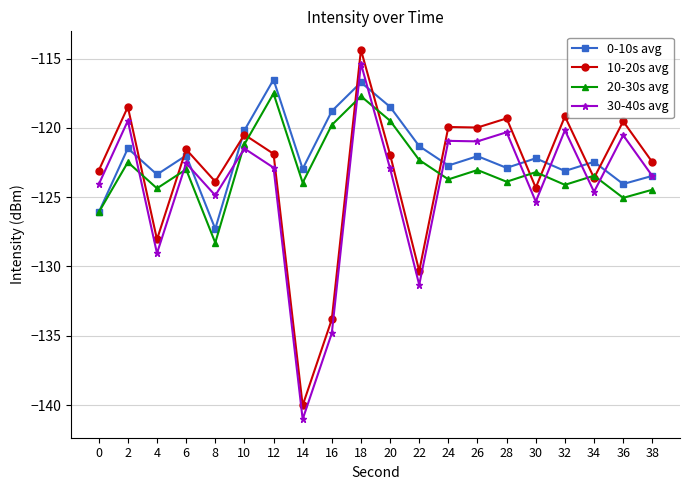

What is the difference between the highest and lowest values at 38?

2.0